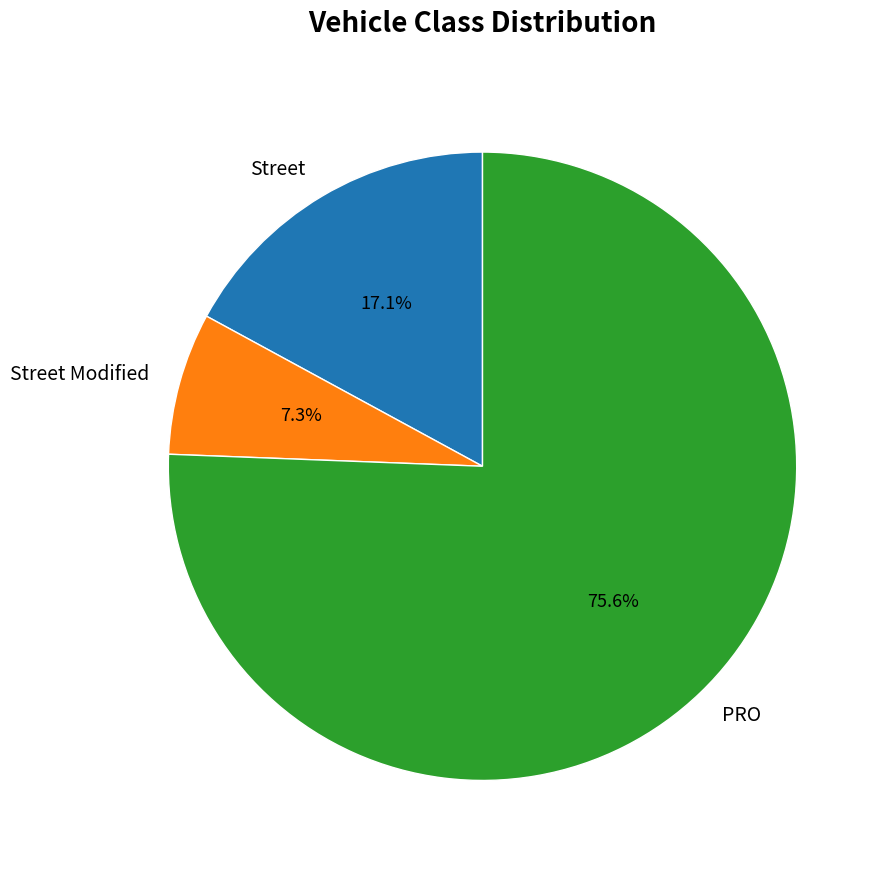

What percentage is the Street Modified slice, to the nearest percent?

7%